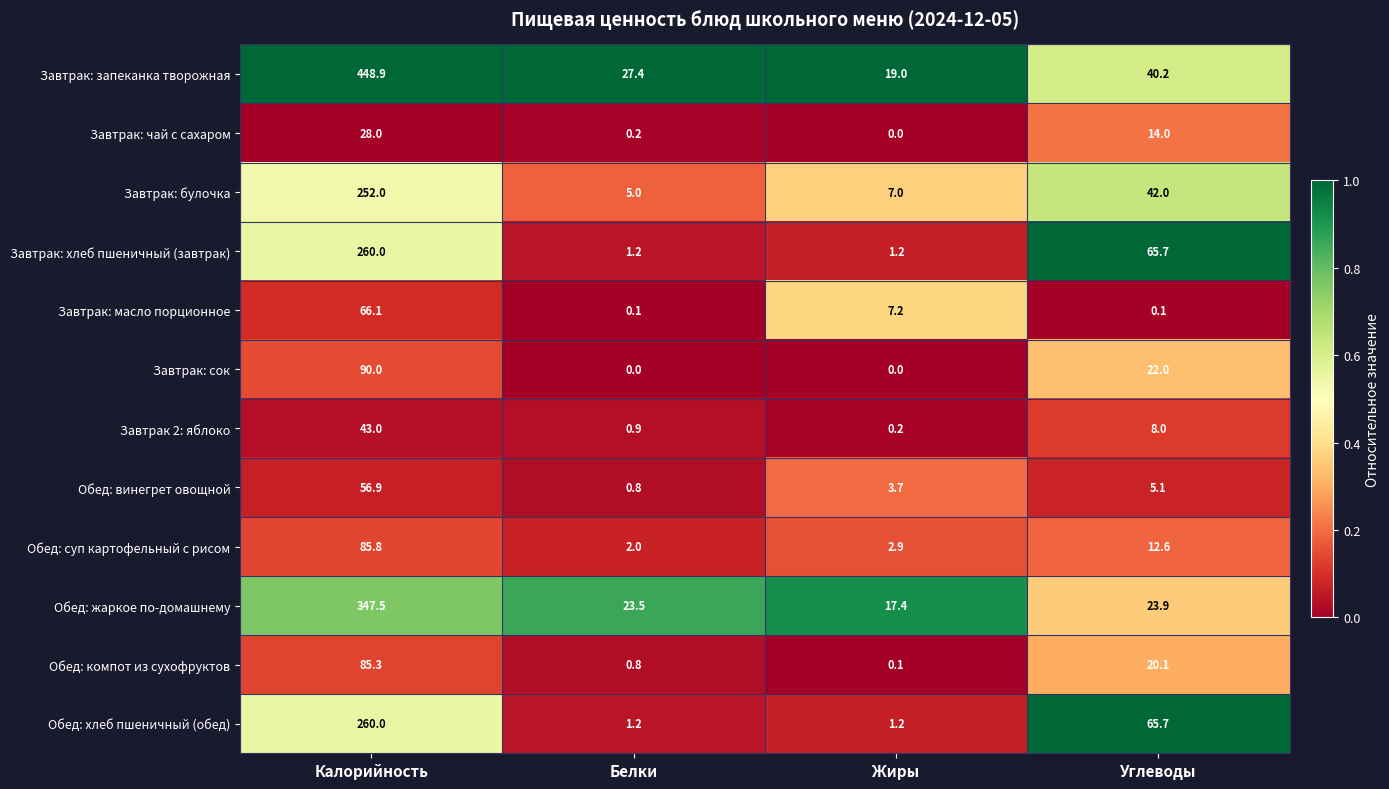

The Завтрак: сок series shows -37.8 at Белки. True or false?

False